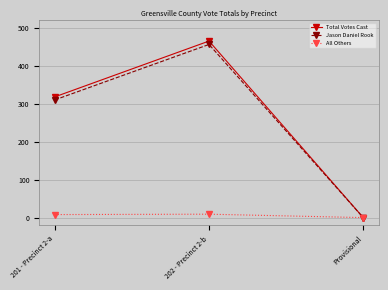

How many values in Jason Daniel Rook are above zero?

2